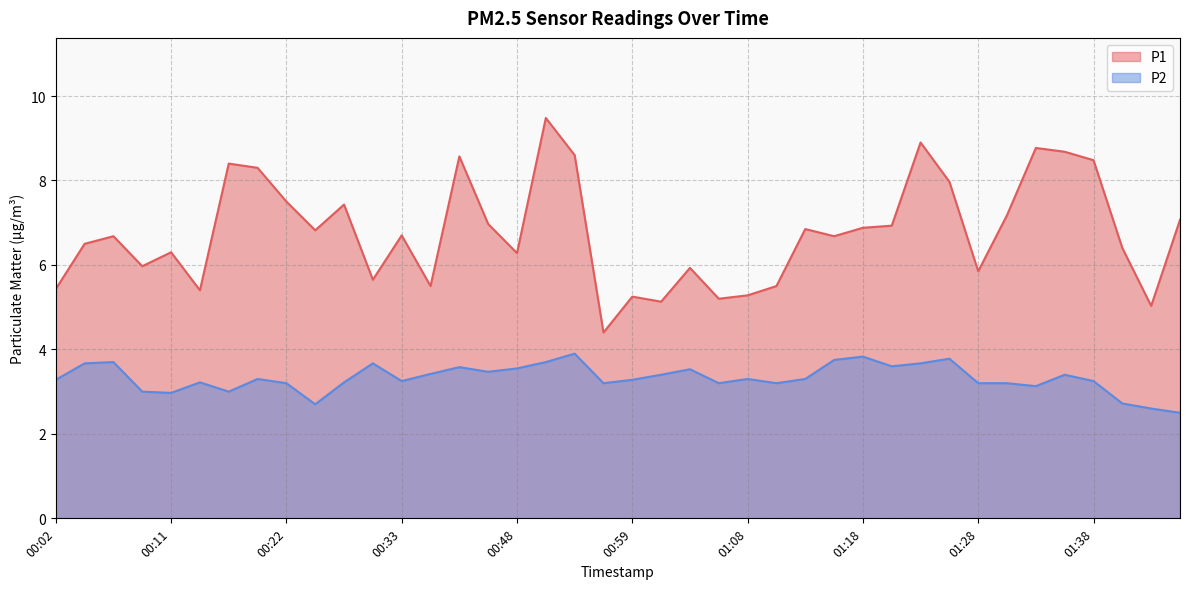

At which label is P1 closest to 6?

00:09